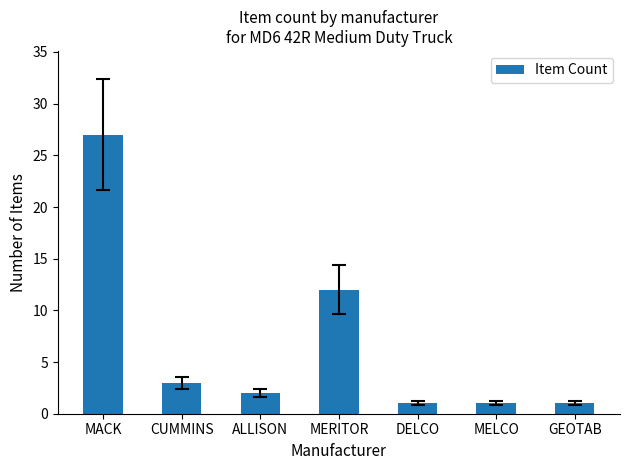

What is the difference between the maximum and second lowest values?

26